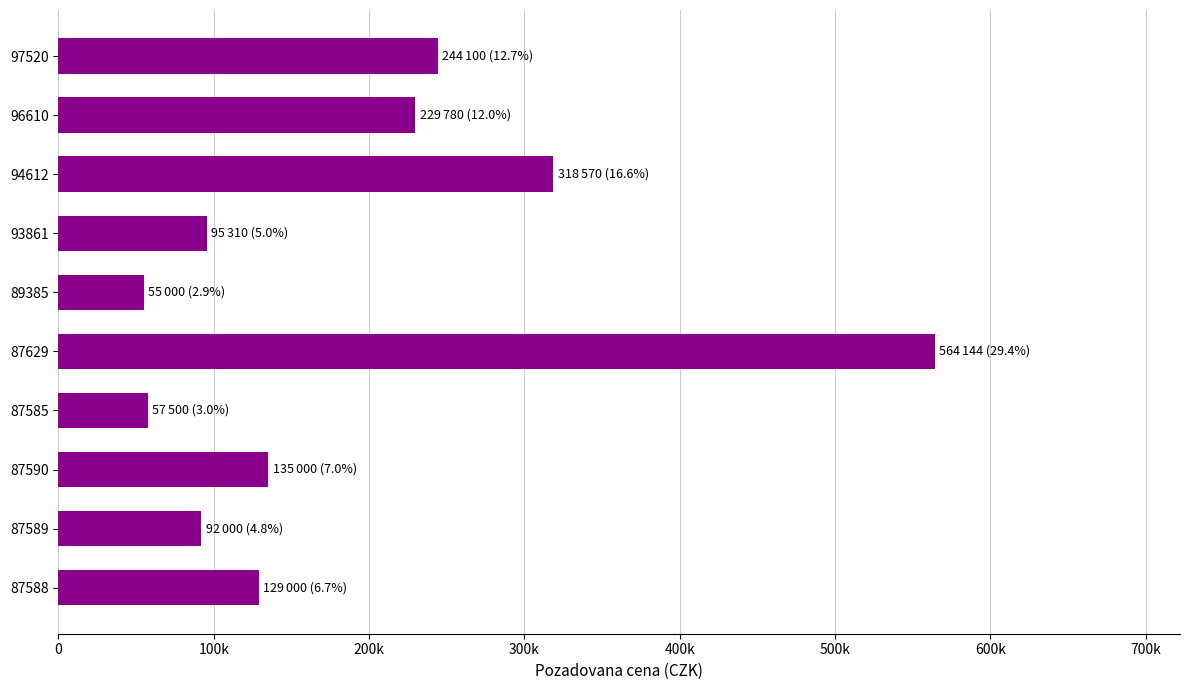

What is the average value?

192040